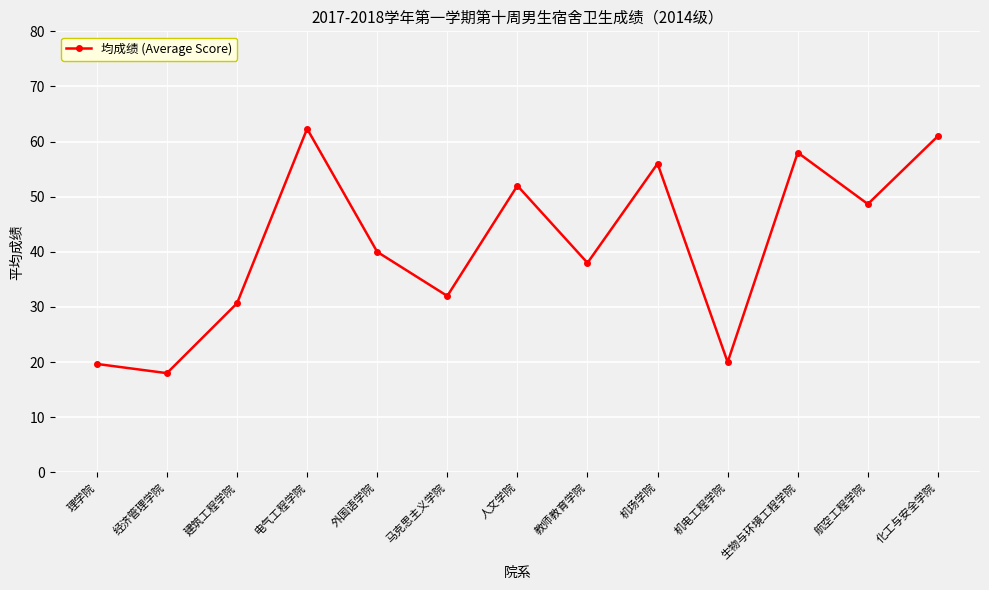

Reading right to left, transcribe all the data shown in this chart.

61.0	48.7	58.0	20.0	56.0	38.0	52.0	32.0	40.0	62.3	30.7	18.0	19.7